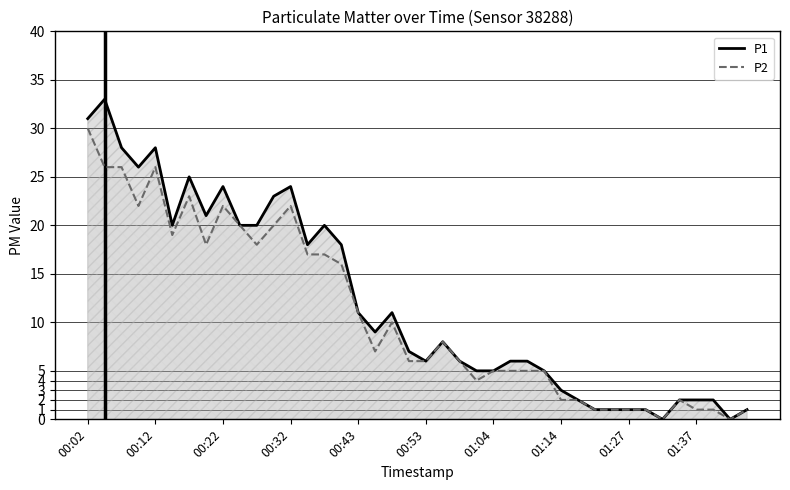

List the series in order of their peak value, lowest first.

P2, P1